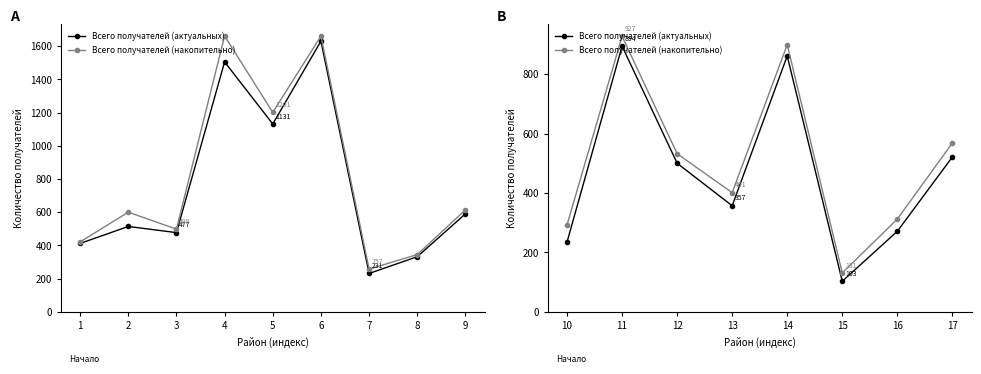

Does the chart have visible grid lines?

No